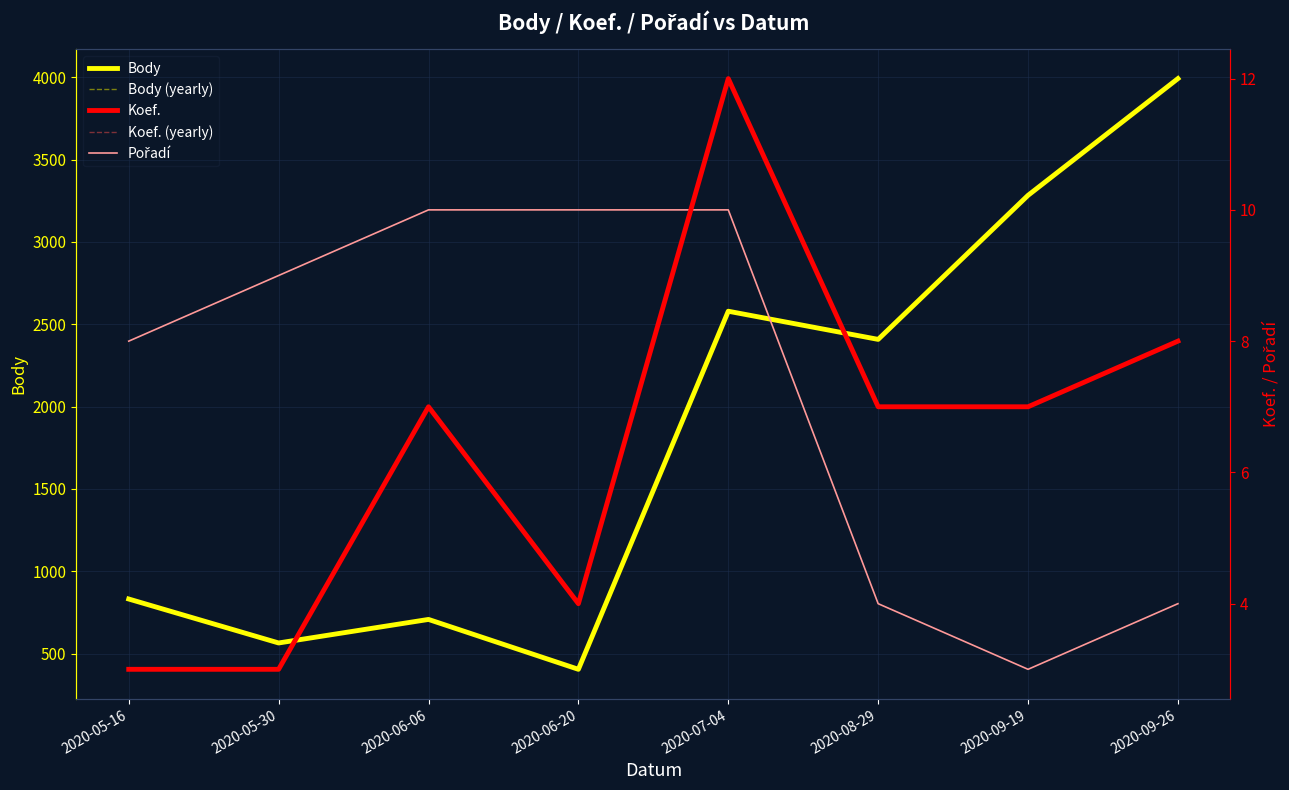

Reading left to right, what are all the values shown in this chart?

Body: 2020-05-16=831	2020-05-30=564	2020-06-06=707	2020-06-20=404	2020-07-04=2579	2020-08-29=2408	2020-09-19=3283	2020-09-26=3992
Body (yearly): 2020-05-16=831	2020-05-30=564	2020-06-06=707	2020-06-20=404	2020-07-04=2579	2020-08-29=2408	2020-09-19=3283	2020-09-26=3992
Koef.: 2020-05-16=3	2020-05-30=3	2020-06-06=7	2020-06-20=4	2020-07-04=12	2020-08-29=7	2020-09-19=7	2020-09-26=8
Koef. (yearly): 2020-05-16=3	2020-05-30=3	2020-06-06=7	2020-06-20=4	2020-07-04=12	2020-08-29=7	2020-09-19=7	2020-09-26=8
Pořadí: 2020-05-16=8	2020-05-30=9	2020-06-06=10	2020-06-20=10	2020-07-04=10	2020-08-29=4	2020-09-19=3	2020-09-26=4